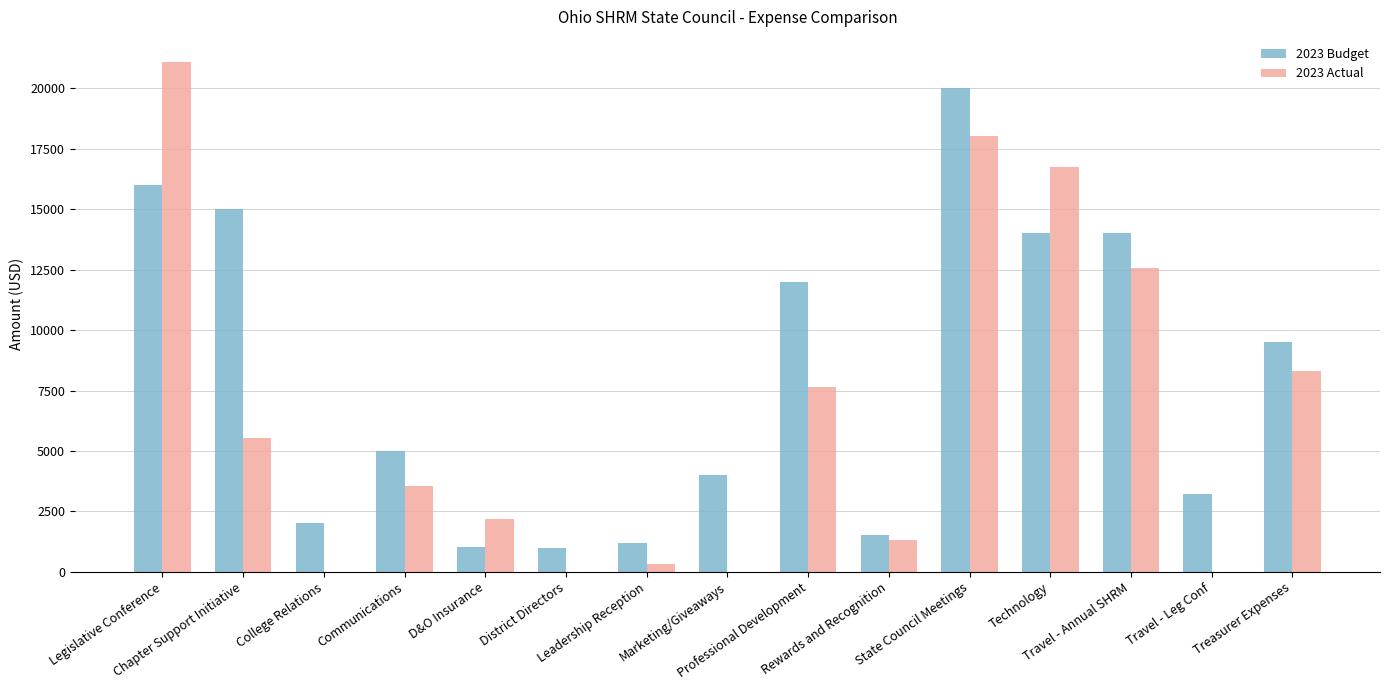

What is the average value of the 2023 Actual series?

6484.1